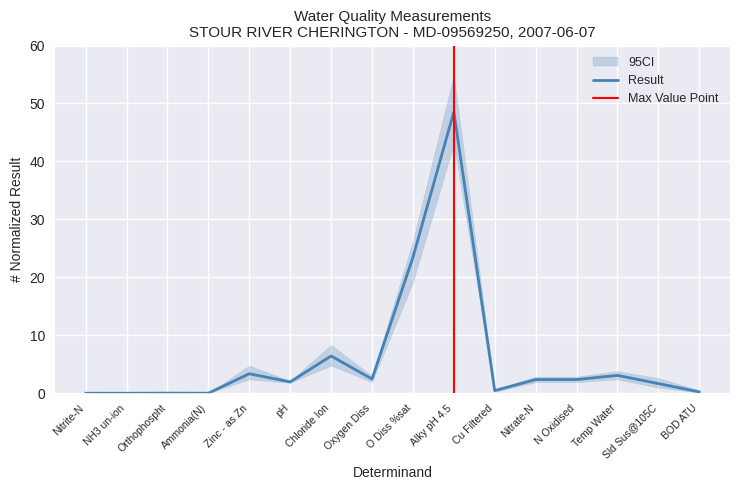

What is the sum of the values at Chloride Ion and Temp Water?

9.5